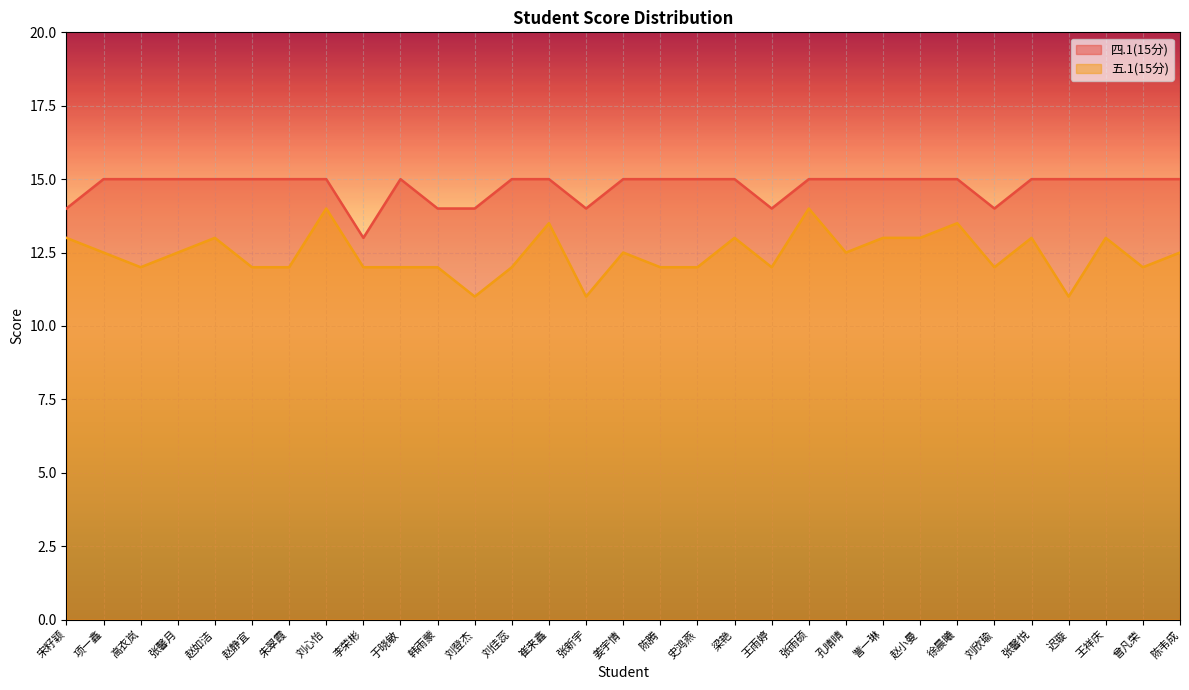

What position from the left is 于晓敏?

10